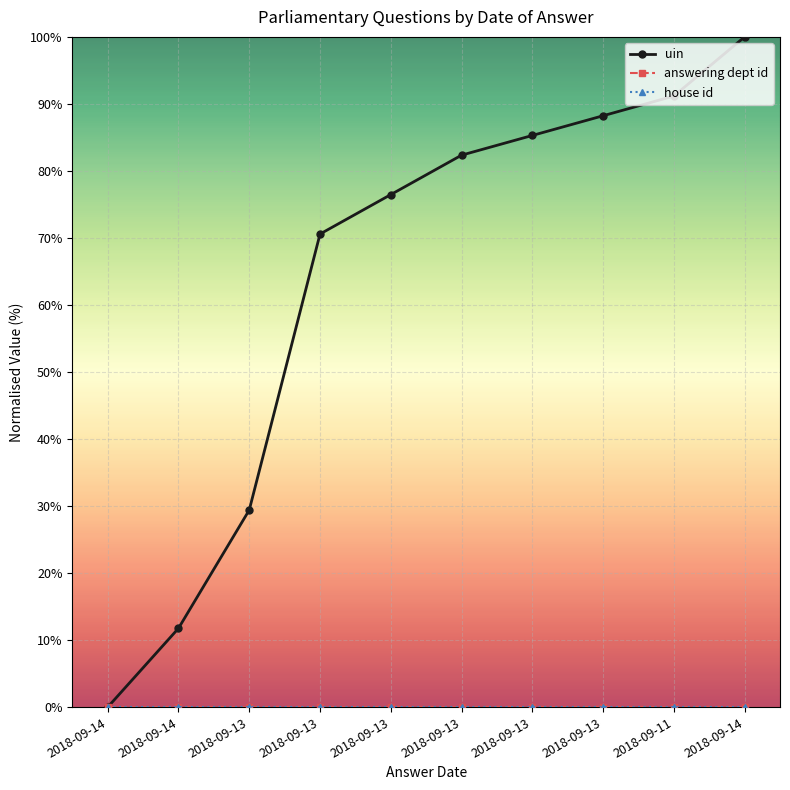

Does the chart have visible grid lines?

Yes